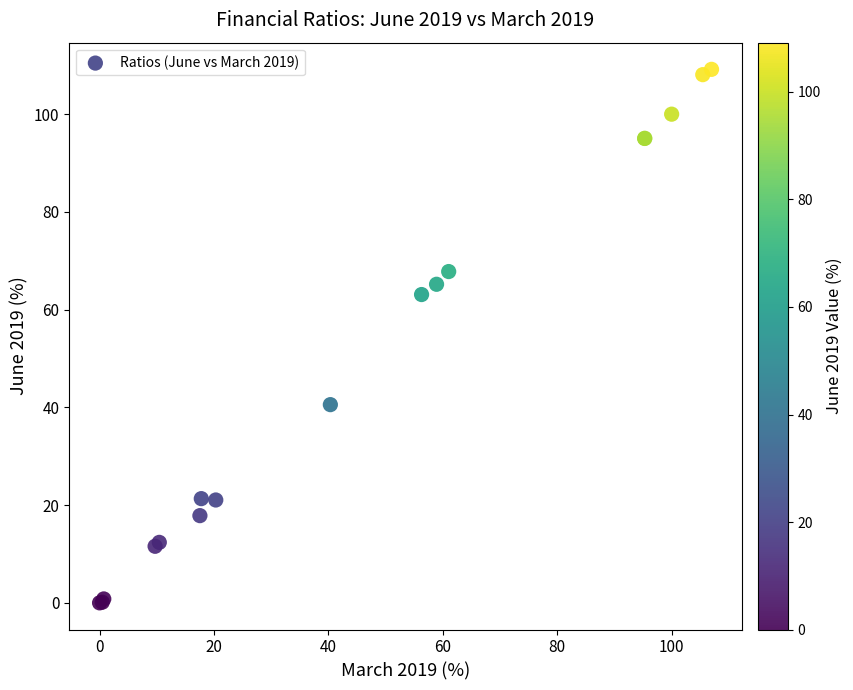

What Y value in the scatter plot is closest to 54?

63.1